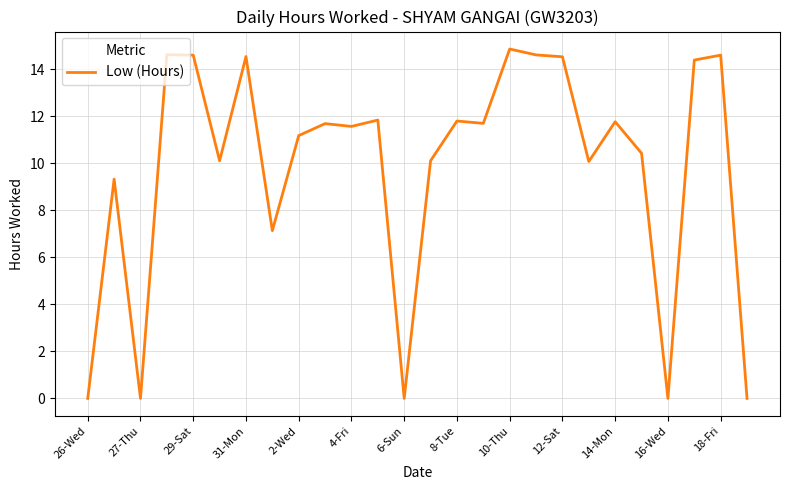

What is the change in value from 2-Wed to 8-Tue?

+0.6